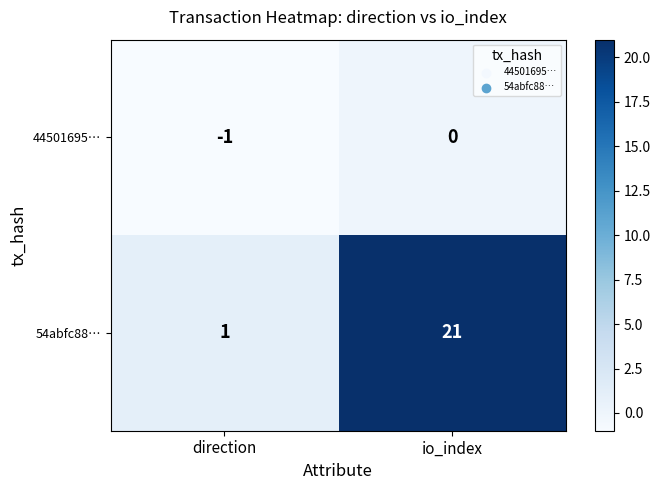

At which category is the sum across all series the highest?

io_index